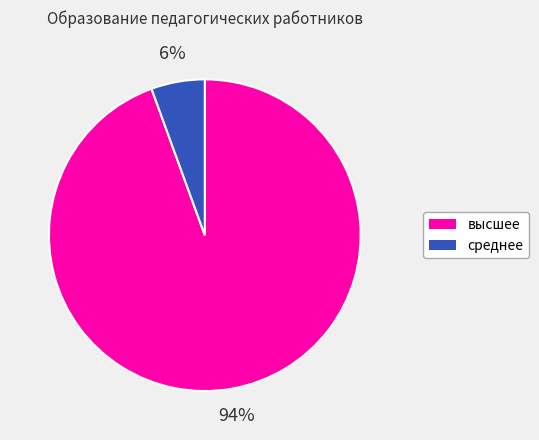

To the nearest percent, what percentage of the pie is высшее?

94%